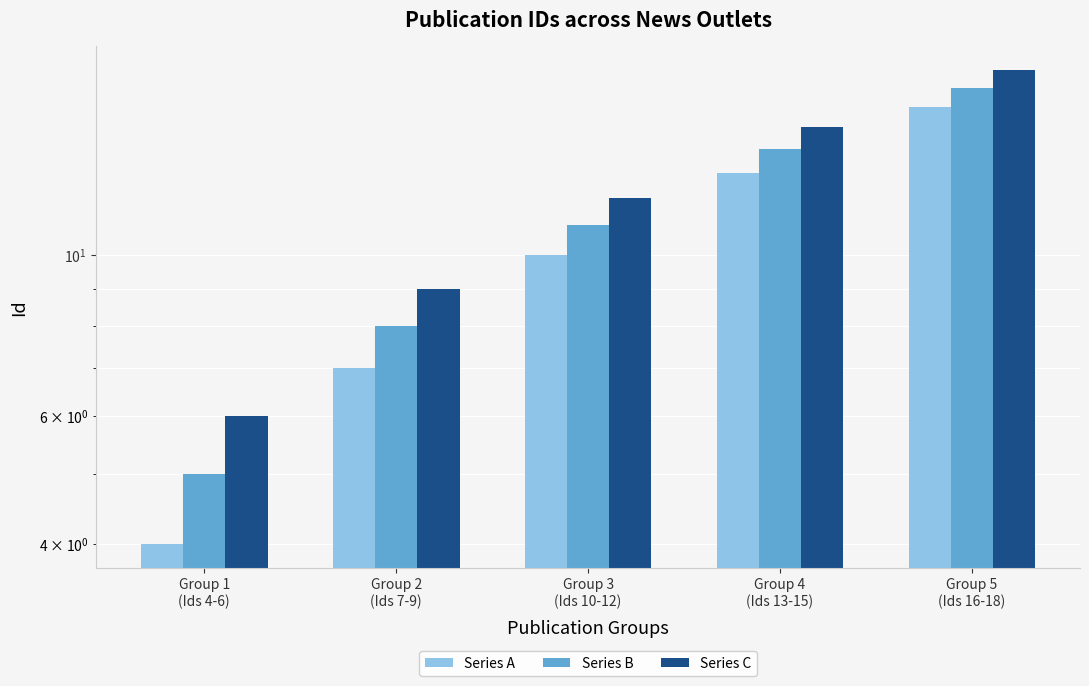

At which category is the sum across all series the highest?

Group 5
(Ids 16-18)